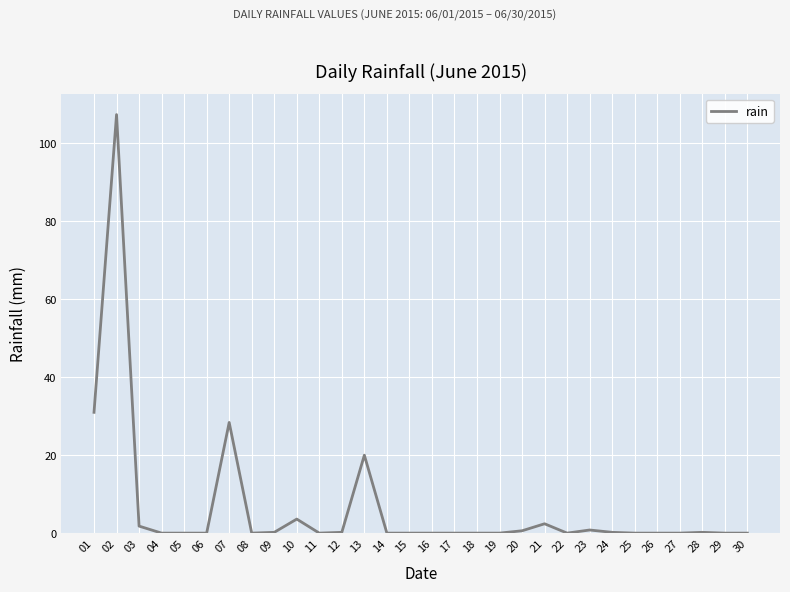

What is the difference between the second highest and minimum values?

31.0